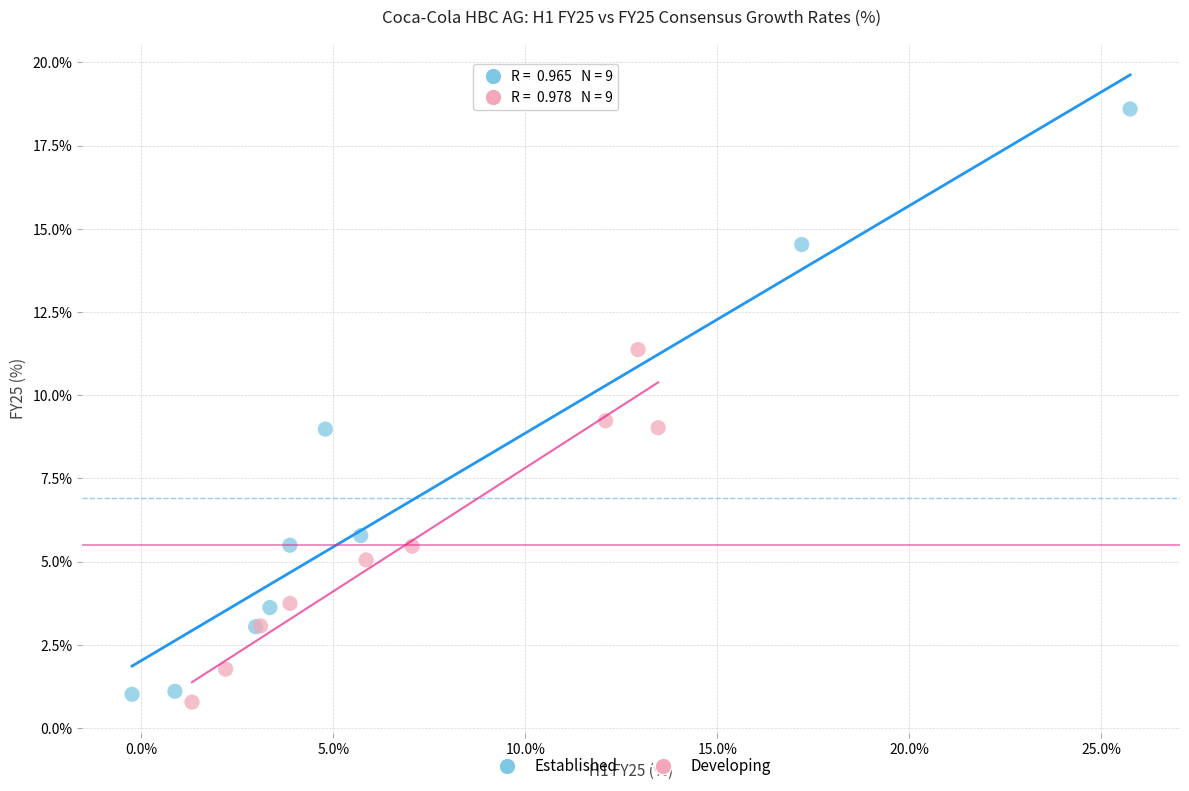

Which series contains the highest Y value?

Established